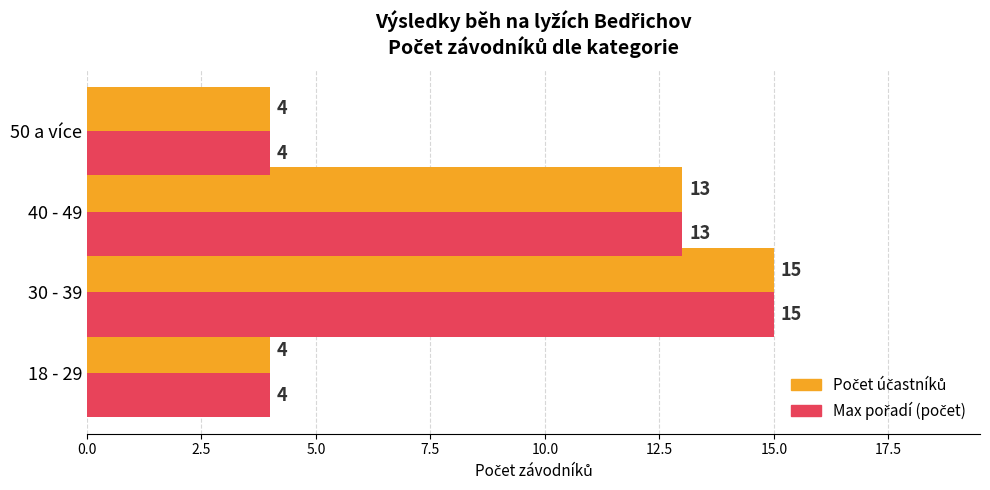

At which category does the chart reach its peak across all series?

30 - 39